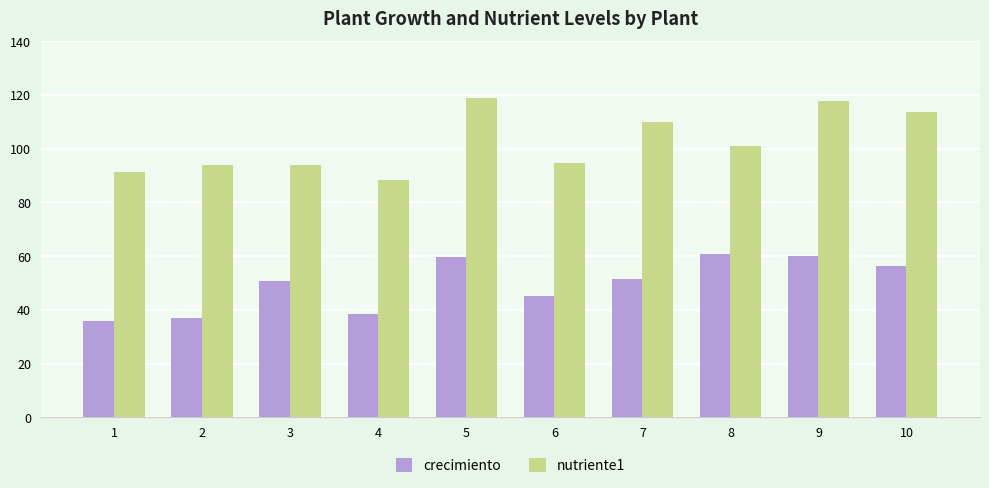

Read the nutriente1 value at 4.

88.4